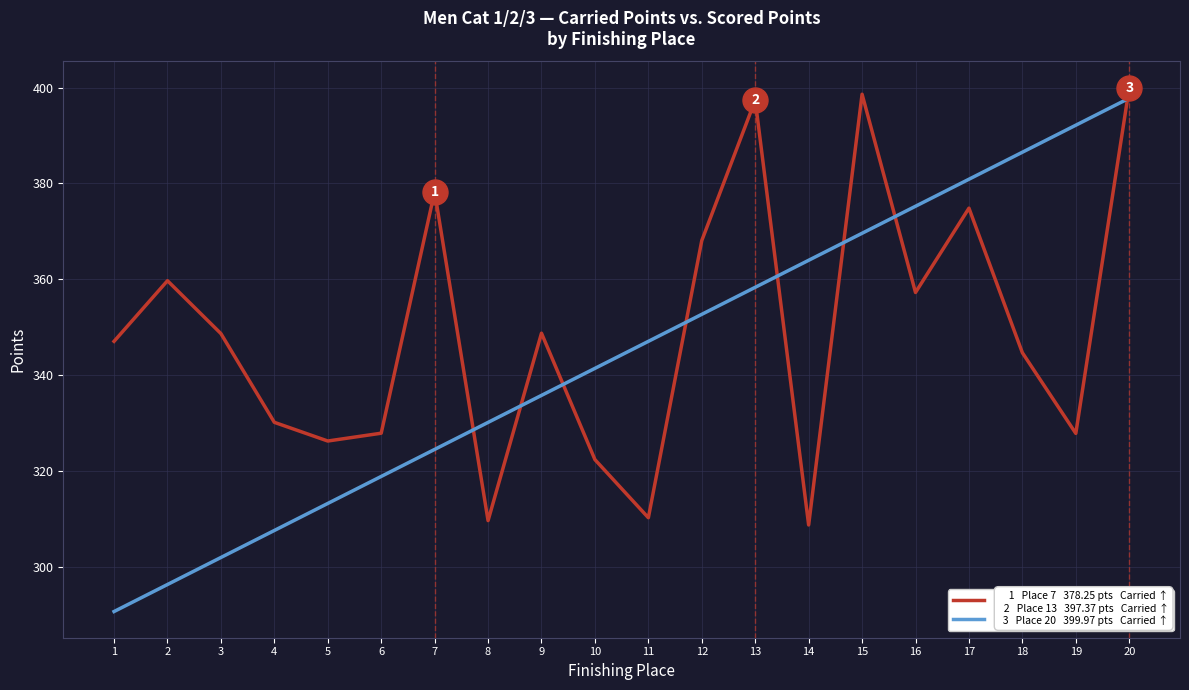

At which label does Scored Points (Men Cat 1/2/3) first exceed 347?

11